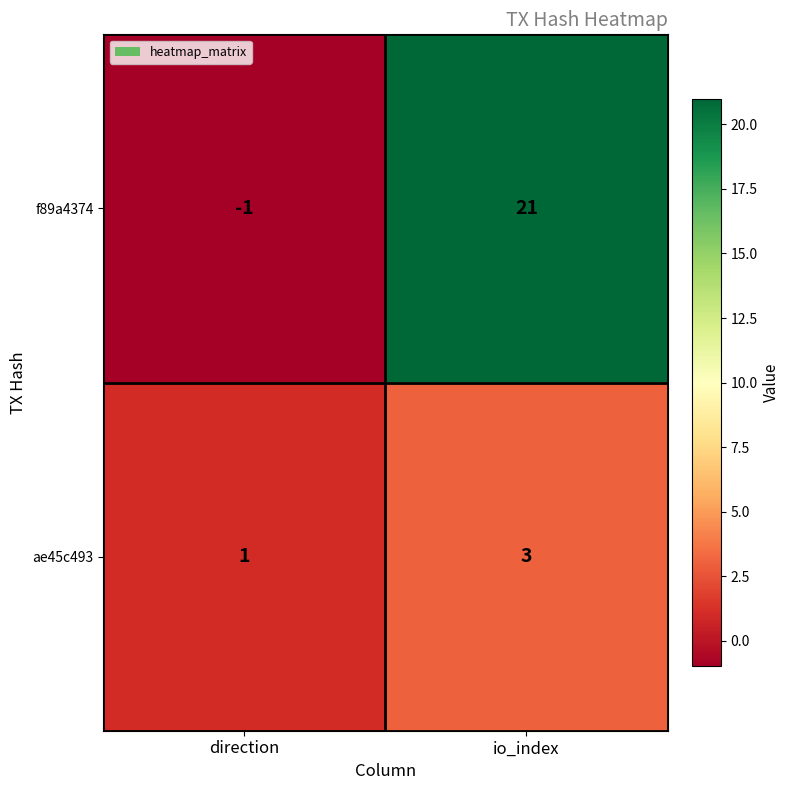

What is the sum of the ae45c493 values at direction and io_index?

4